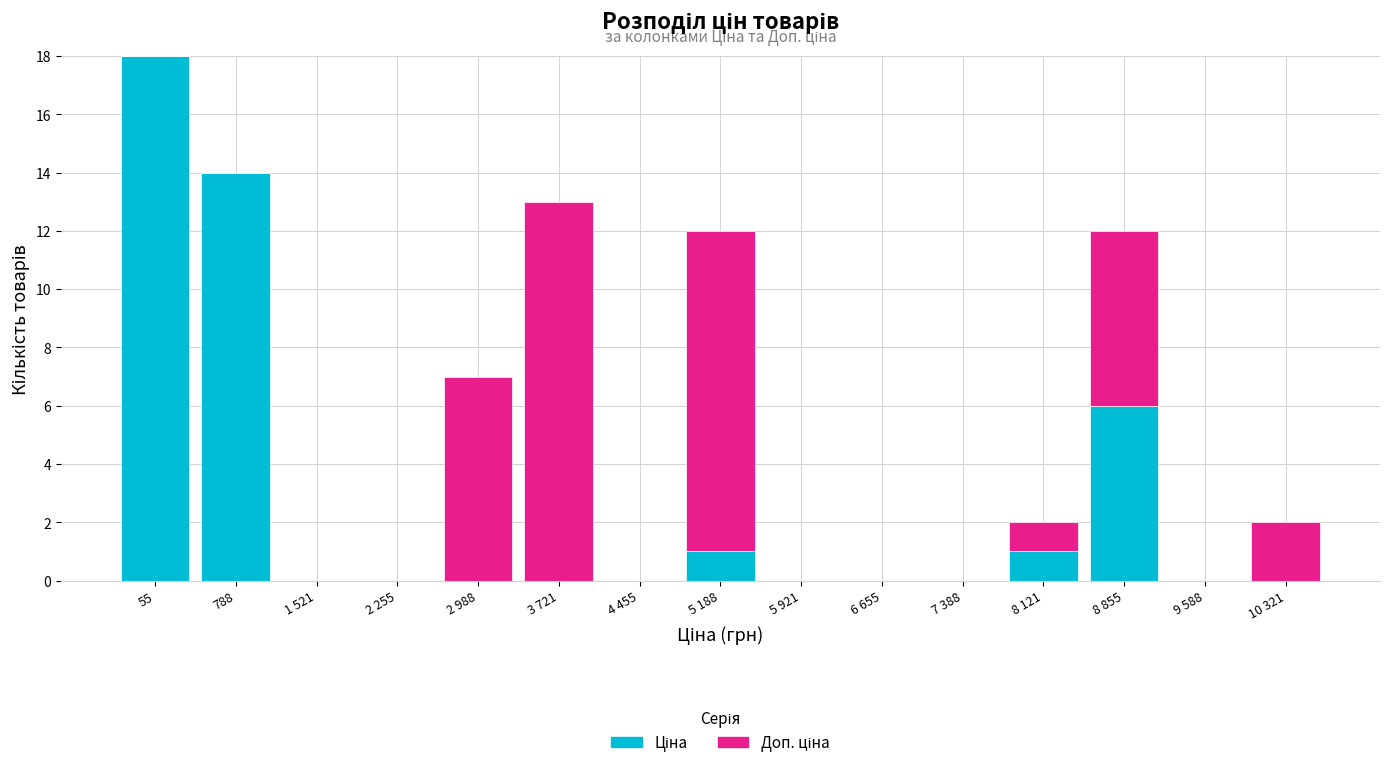

At which category is the sum across all series the highest?

55